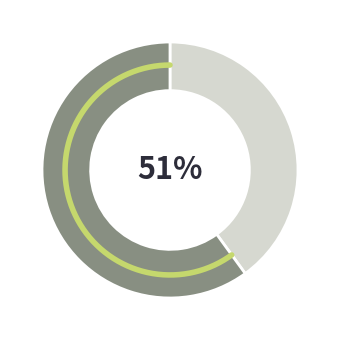

What percentage do 产出指标 and 效益指标 together represent?

100.0%